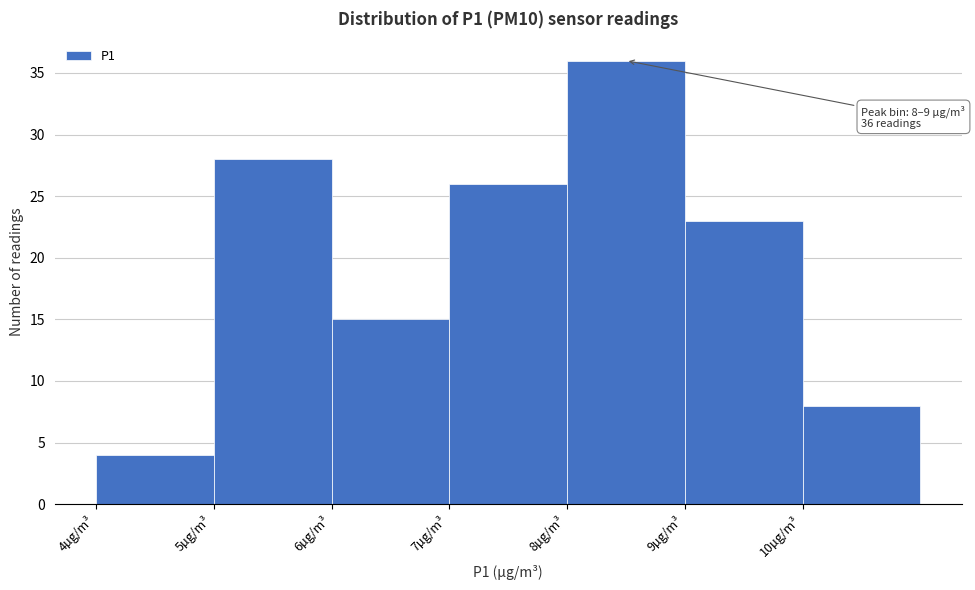

Over which range of the x-axis is the bar tallest?

8 to 9